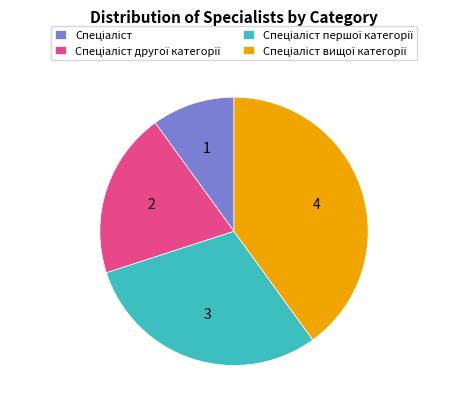

How many segments does this pie chart have?

4